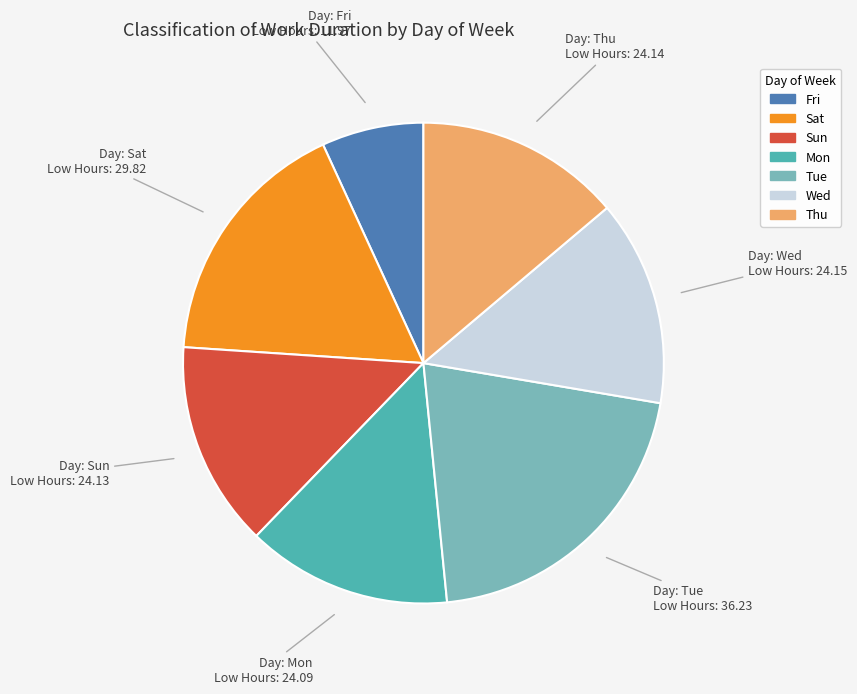

Does any single category account for the majority?

No